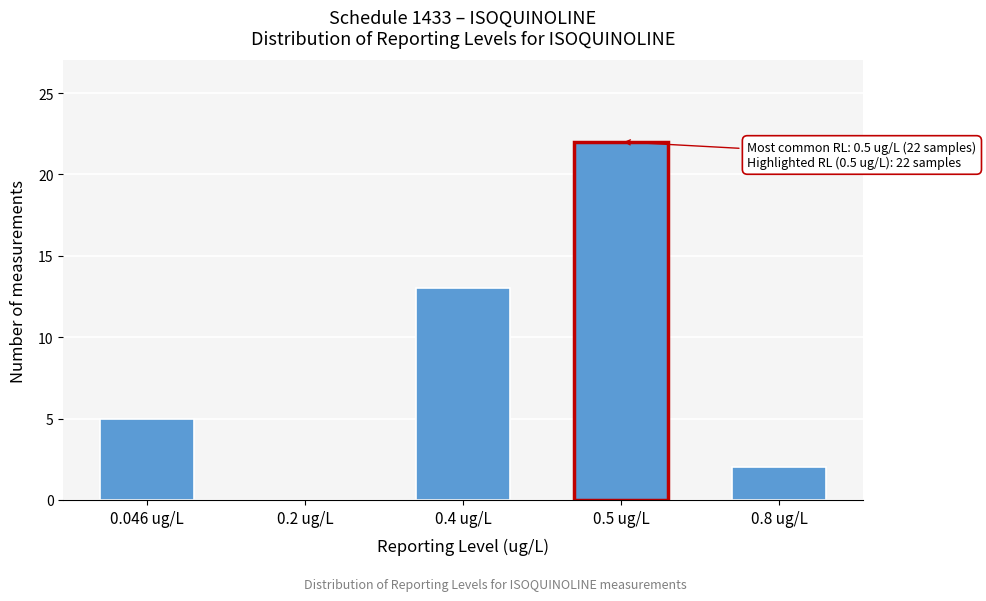

Reading left to right, extract all data points from this chart.

0.046 ug/L=5	0.2 ug/L=0	0.4 ug/L=13	0.5 ug/L=22	0.8 ug/L=2